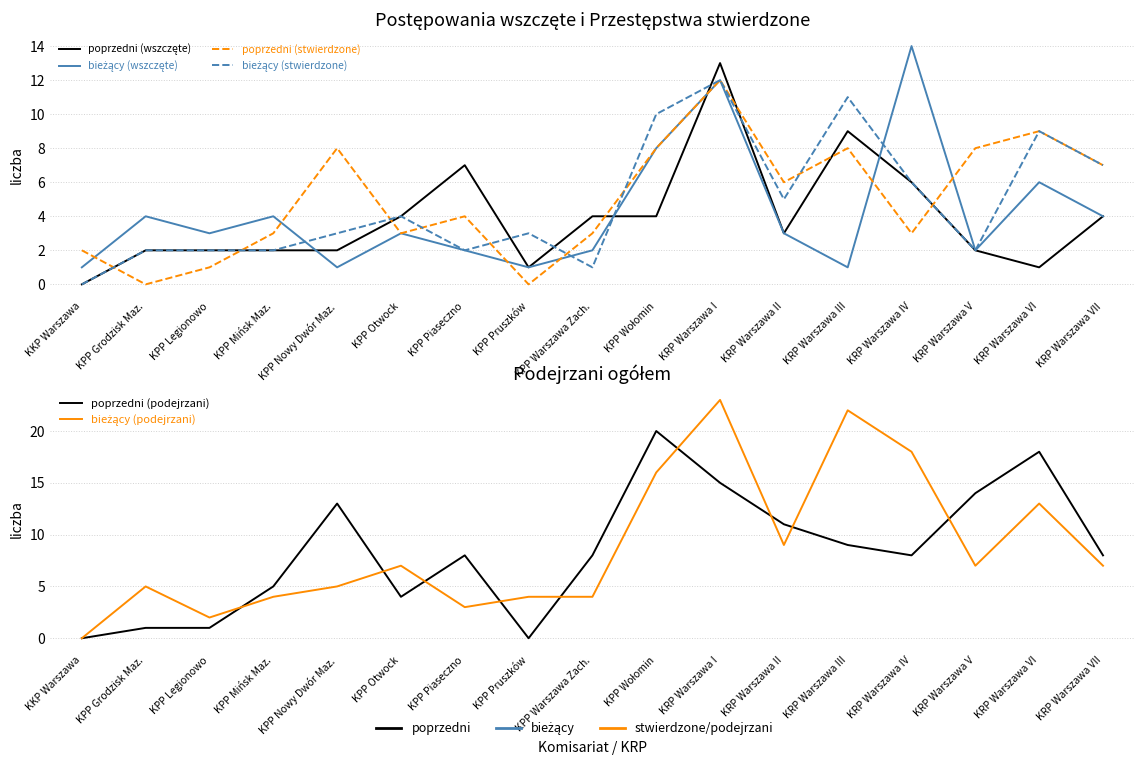

What position from the right is KRP Warszawa I?

7